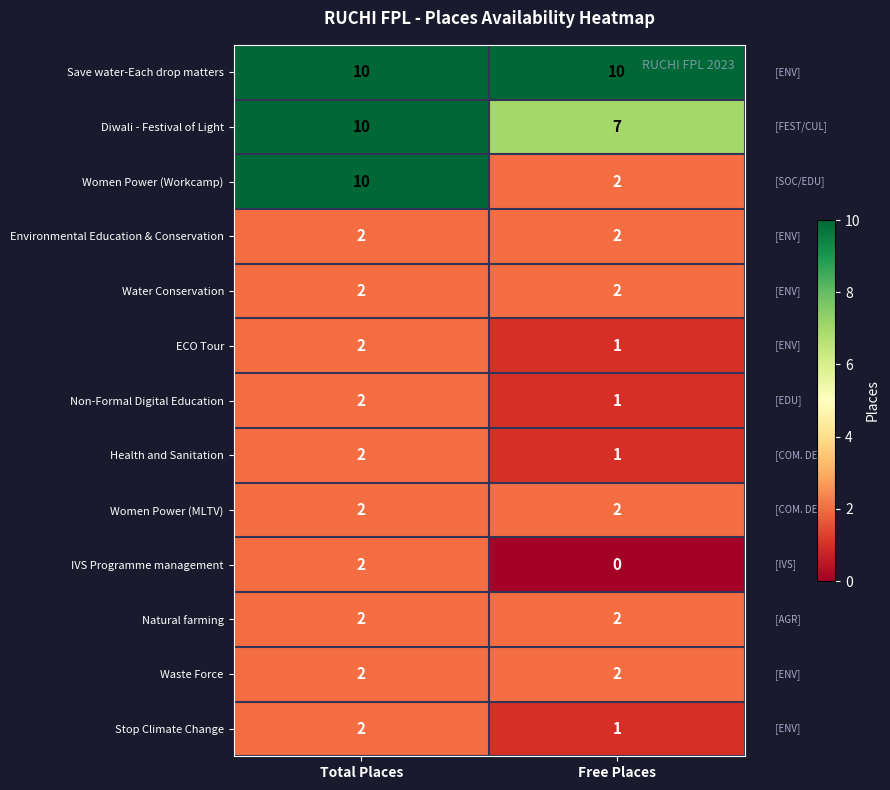

The value of Natural farming at Total Places is 3. True or false?

False